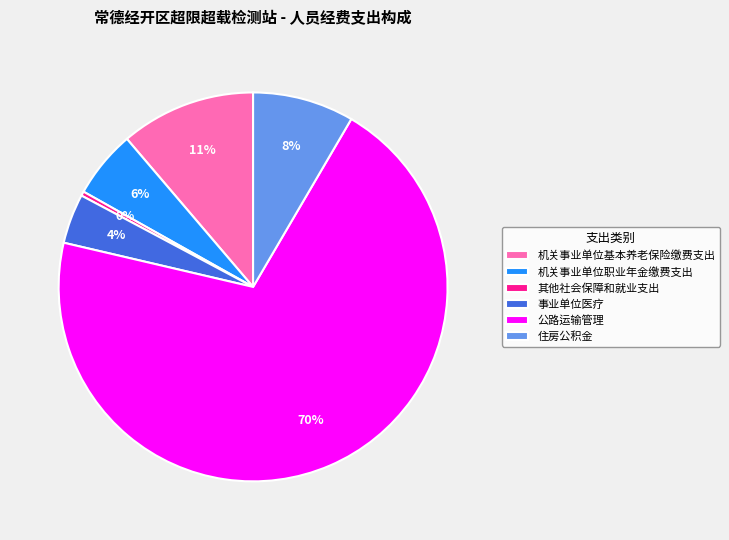

To the nearest percent, what is the average slice percentage?

17%